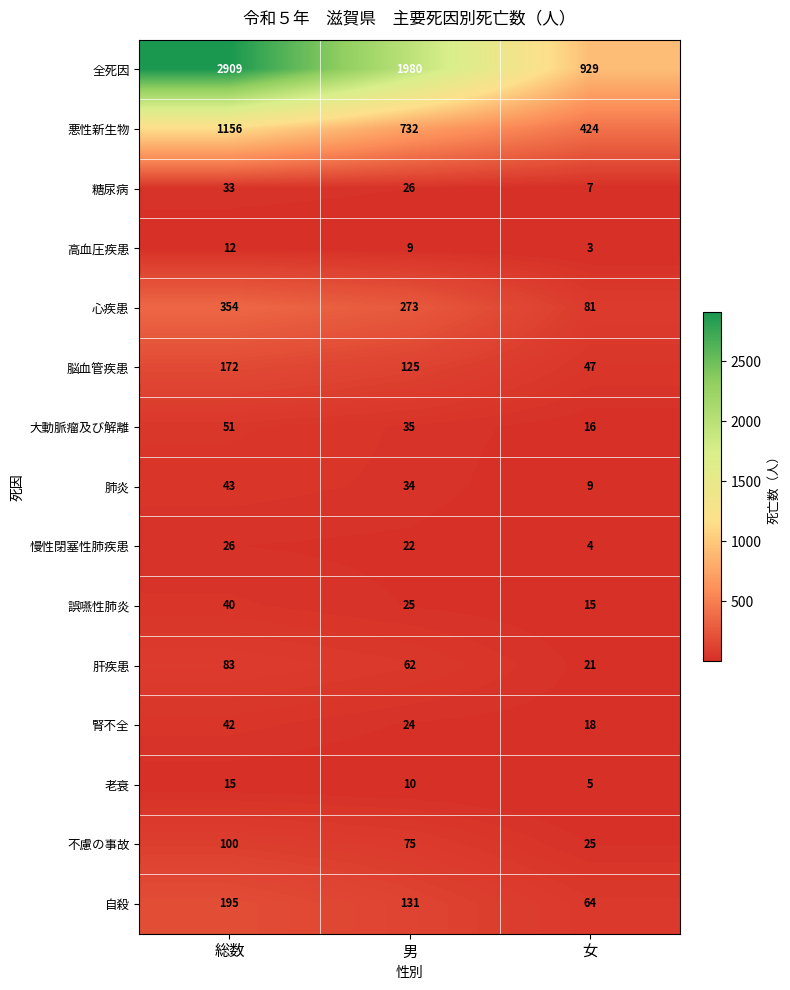

Which series changed the most between 男 and 女?

全死因